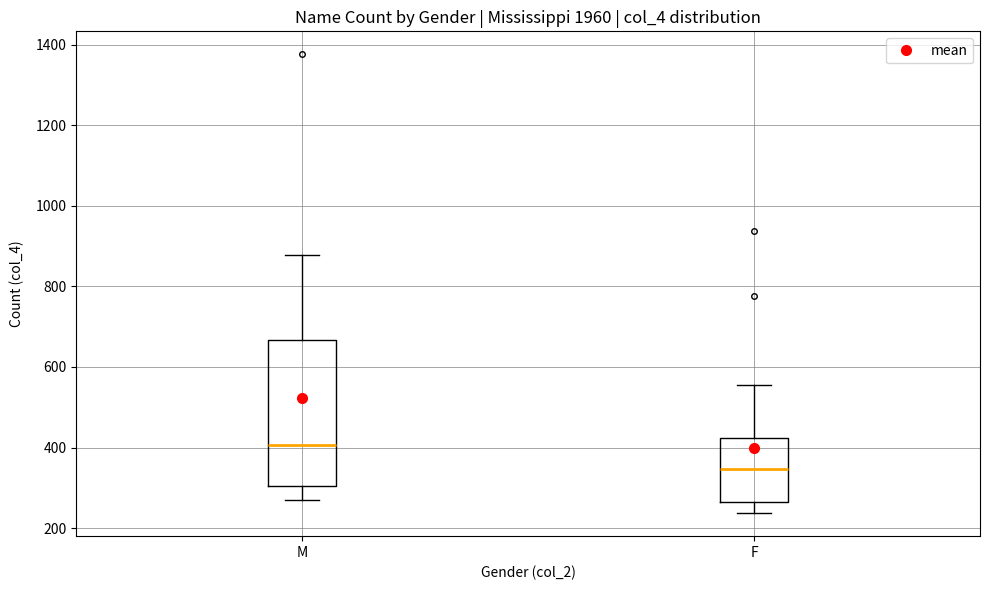

Reading left to right, read every box against the y-axis: the position of its median line, the range the box covers, and the ends of its whiskers. The values are not printed on the chart, so give them approximately, as read against the axis.

M: median 400, box 300 to 660, whiskers 260 to 880
F: median 340, box 260 to 420, whiskers 240 to 560